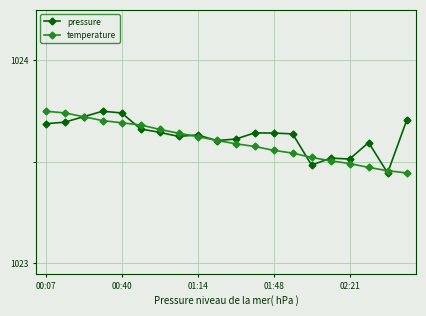

At how many categories does at least one series exceed 1023?

20